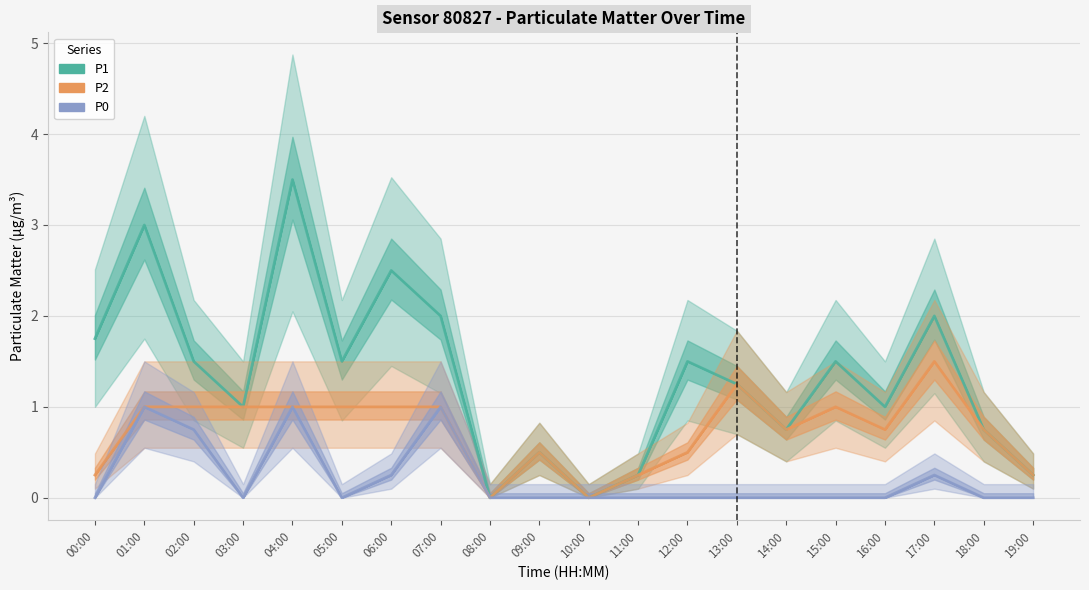

True or false: P2 and P0 cross at least once.

False